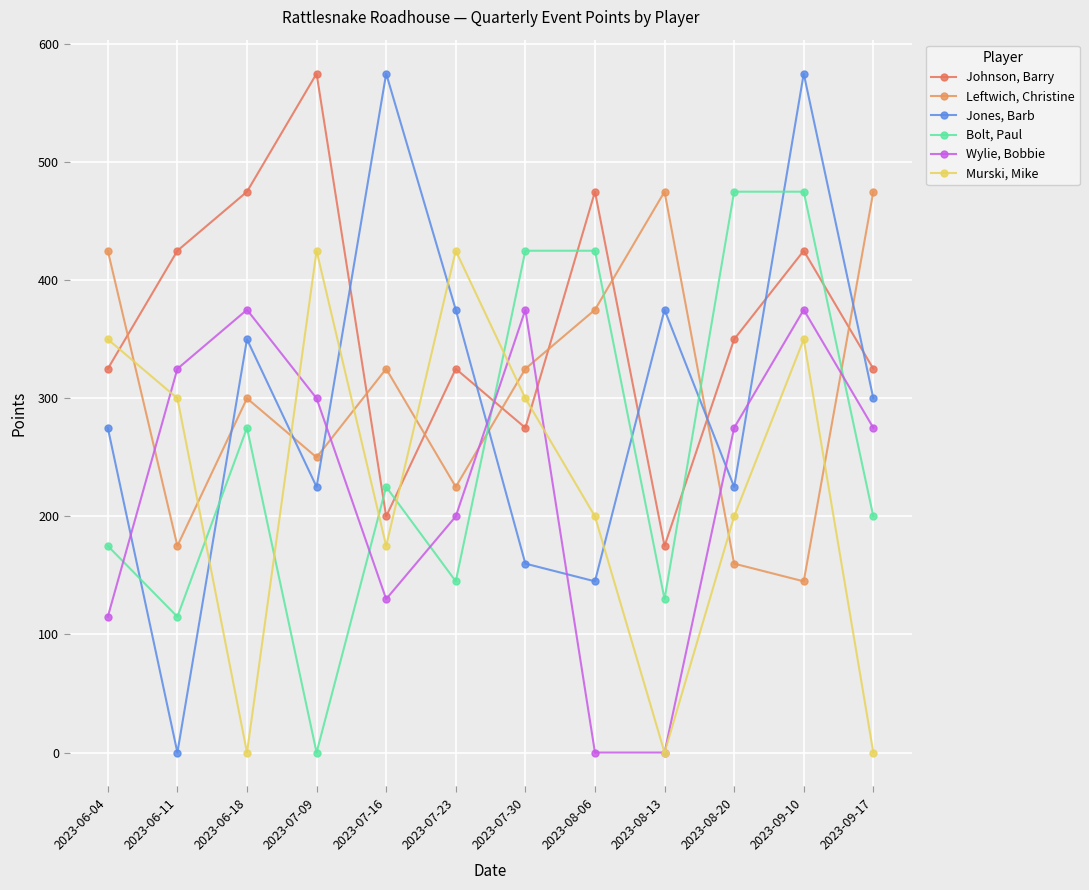

The Bolt, Paul series shows 130 at 2023-08-13. True or false?

True